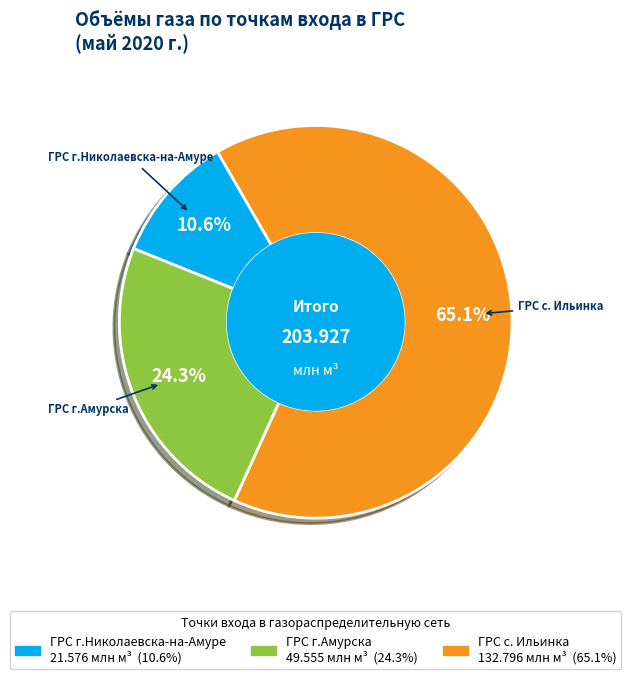

How many segments does this pie chart have?

3